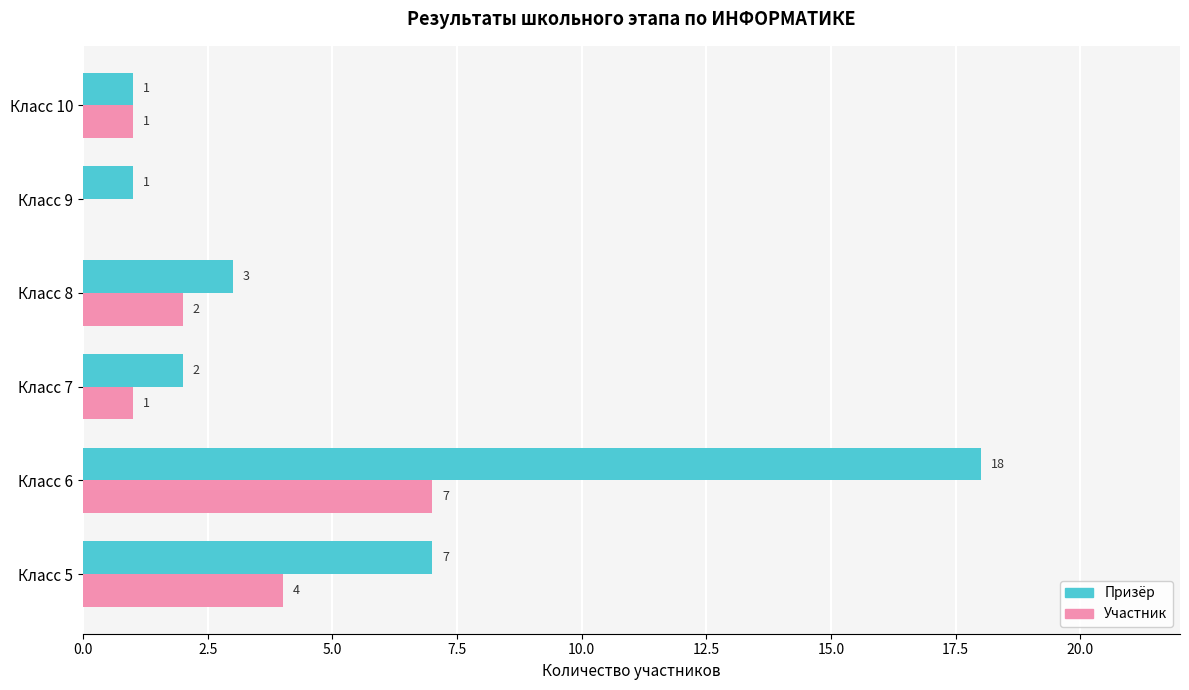

Between Класс 9 and Класс 10, which series saw the biggest shift?

Участник